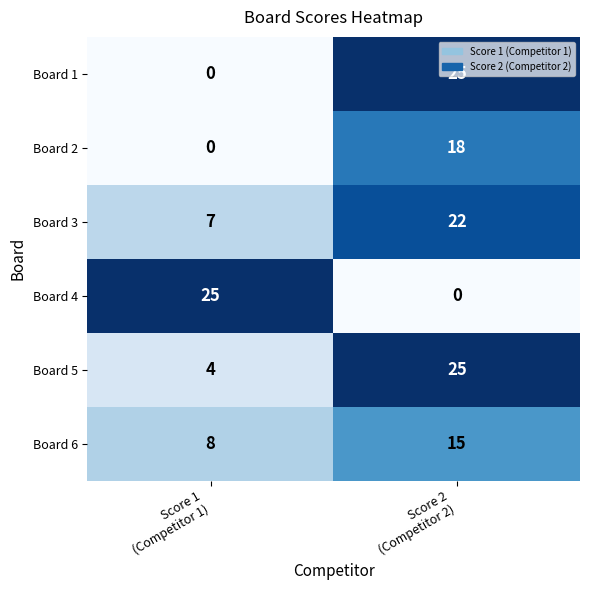

What is the difference between the highest and lowest values at Score 1
(Competitor 1)?

25